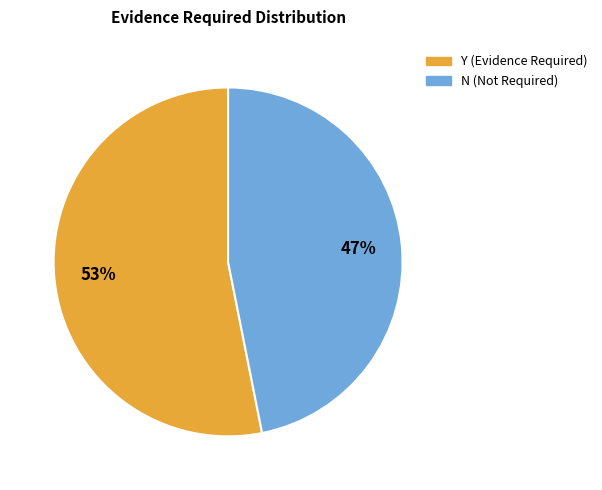

Do N and Y together represent more than half of the pie?

Yes